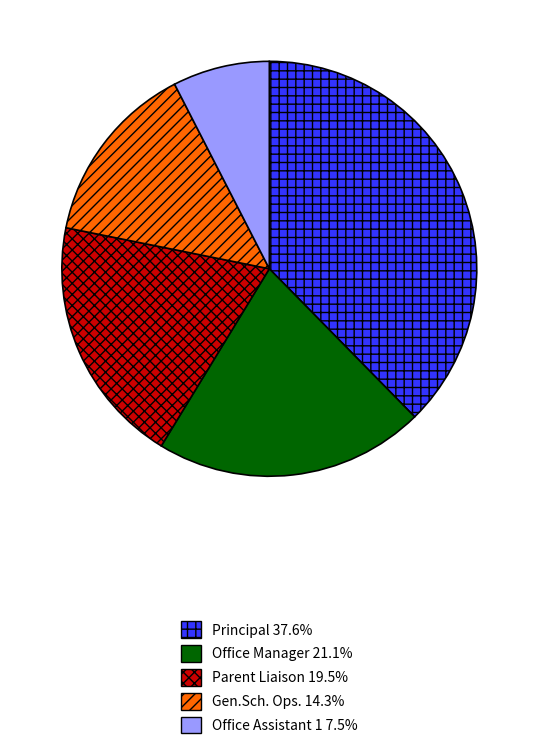

Is it true that Office Assistant 1 is 1% of the pie?

False